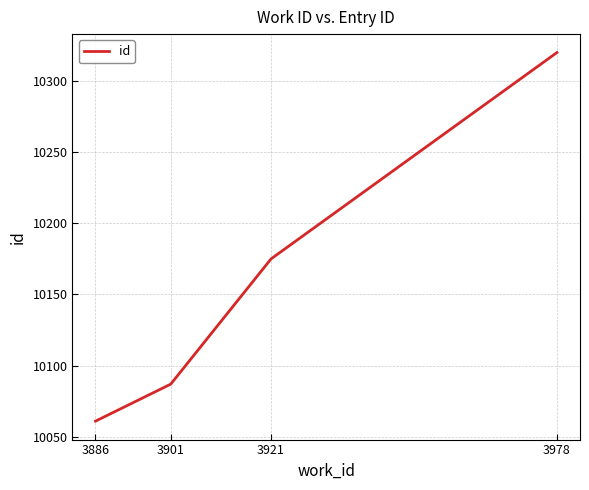

Rank the categories by value from highest to lowest.

3978, 3921, 3901, 3886